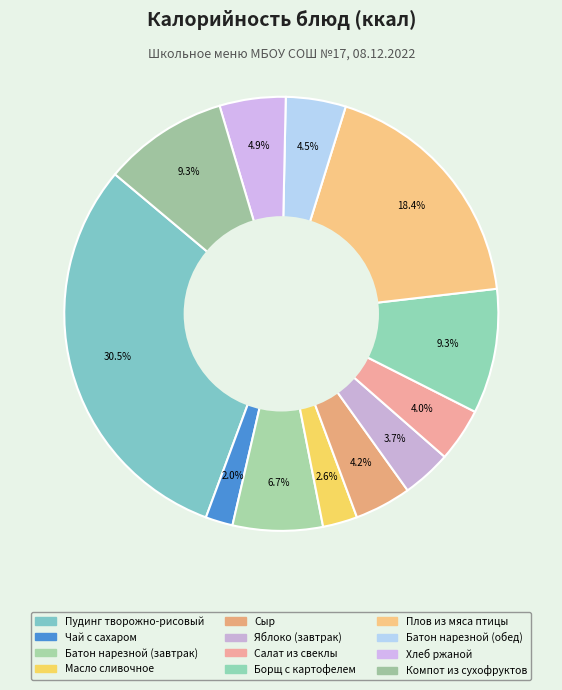

True or false: Батон нарезной (обед) accounts for 4% of the total.

True